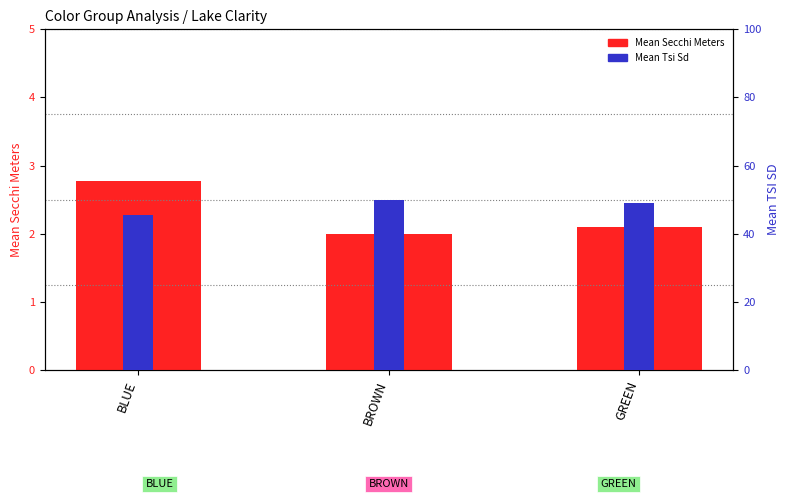

What is the sum of the Mean Tsi Sd values at GREEN and BROWN?

99.0